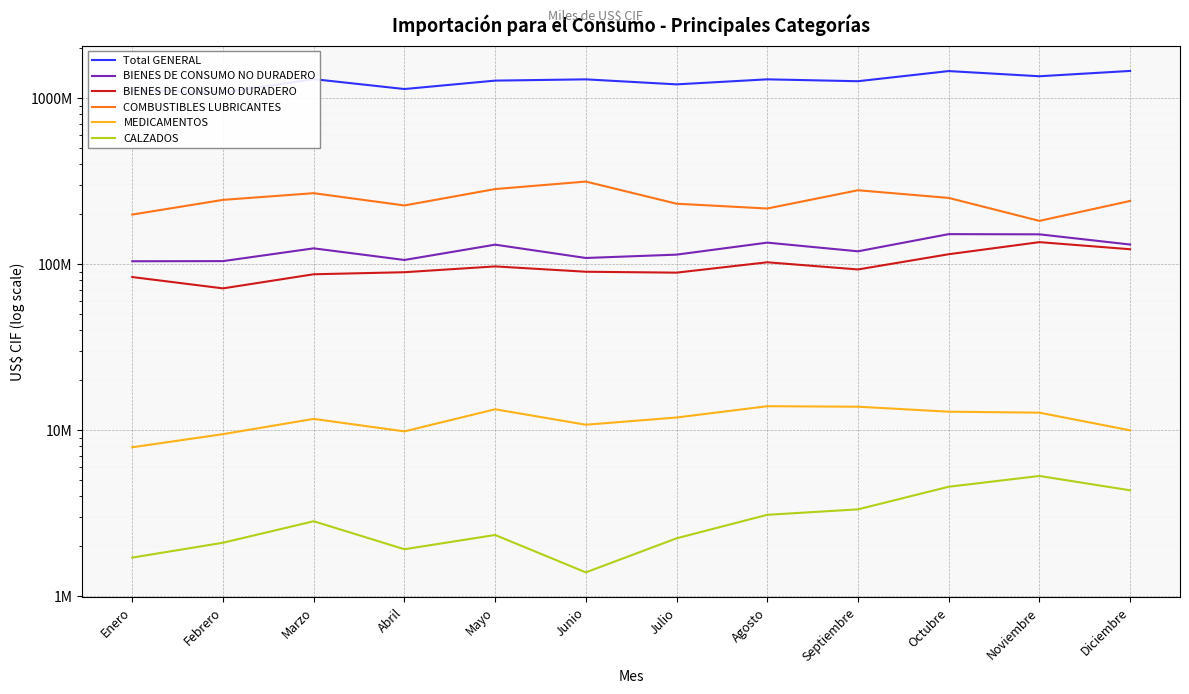

What is the minimum value shown in the chart?

1395089.3